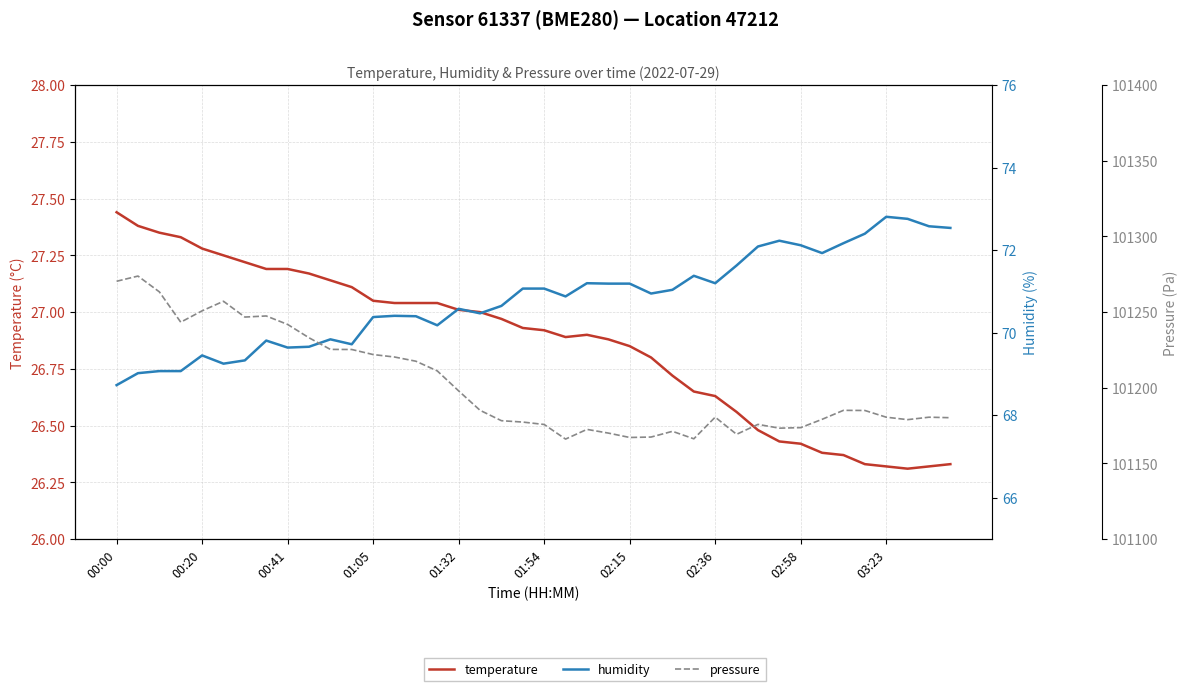

Reading left to right, what are all the values shown in this chart?

temperature: 27.4	27.4	27.4	27.3	27.3	27.2	27.2	27.2	27.2	27.2	27.1	27.1	27.1	27.0	27.0	27.0	27.0	27.0	27.0	26.9	26.9	26.9	26.9	26.9	26.9	26.8	26.7	26.6	26.6	26.6	26.5	26.4	26.4	26.4	26.4	26.3	26.3	26.3	26.3	26.3
humidity: 68.7	69.0	69.1	69.1	69.5	69.2	69.3	69.8	69.6	69.7	69.8	69.7	70.4	70.4	70.4	70.2	70.6	70.5	70.7	71.1	71.1	70.9	71.2	71.2	71.2	71.0	71.0	71.4	71.2	71.6	72.1	72.2	72.1	71.9	72.2	72.4	72.8	72.8	72.6	72.5
pressure: 101270.4	101273.8	101263.4	101243.3	101250.8	101257.2	101246.7	101247.4	101241.8	101233.0	101225.3	101225.3	101221.9	101220.3	101217.5	101211.1	101197.9	101185.1	101178.2	101177.3	101175.7	101166.1	101172.5	101170.0	101167.1	101167.4	101171.2	101166.2	101180.6	101169.2	101175.8	101173.3	101173.6	101179.1	101185.1	101185.0	101180.5	101178.9	101180.5	101180.2